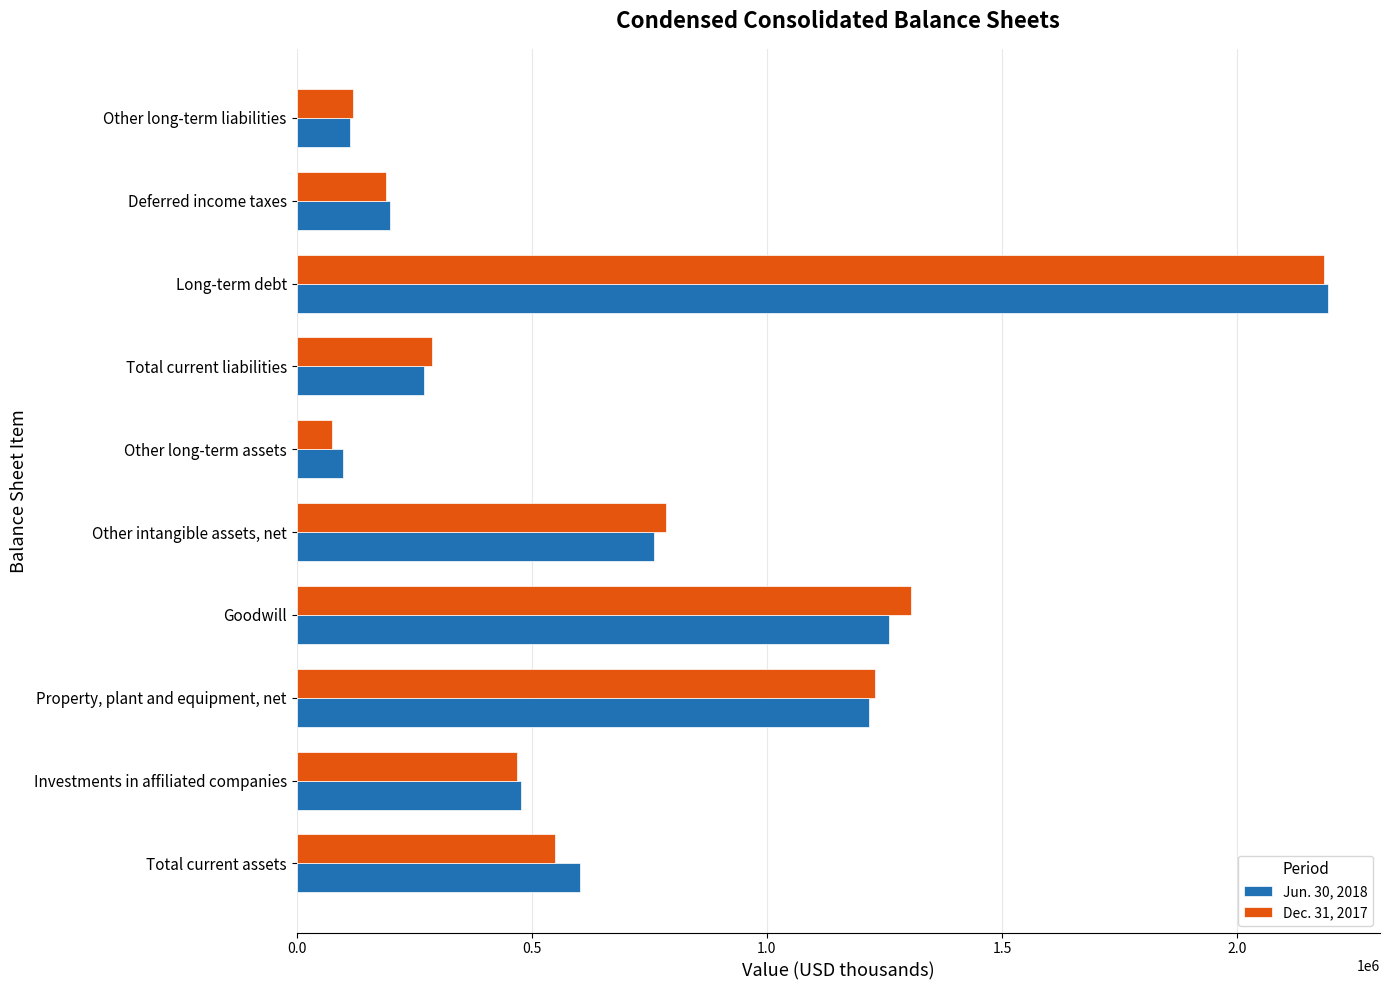

What is the total value across all series at Investments in affiliated companies?

946621